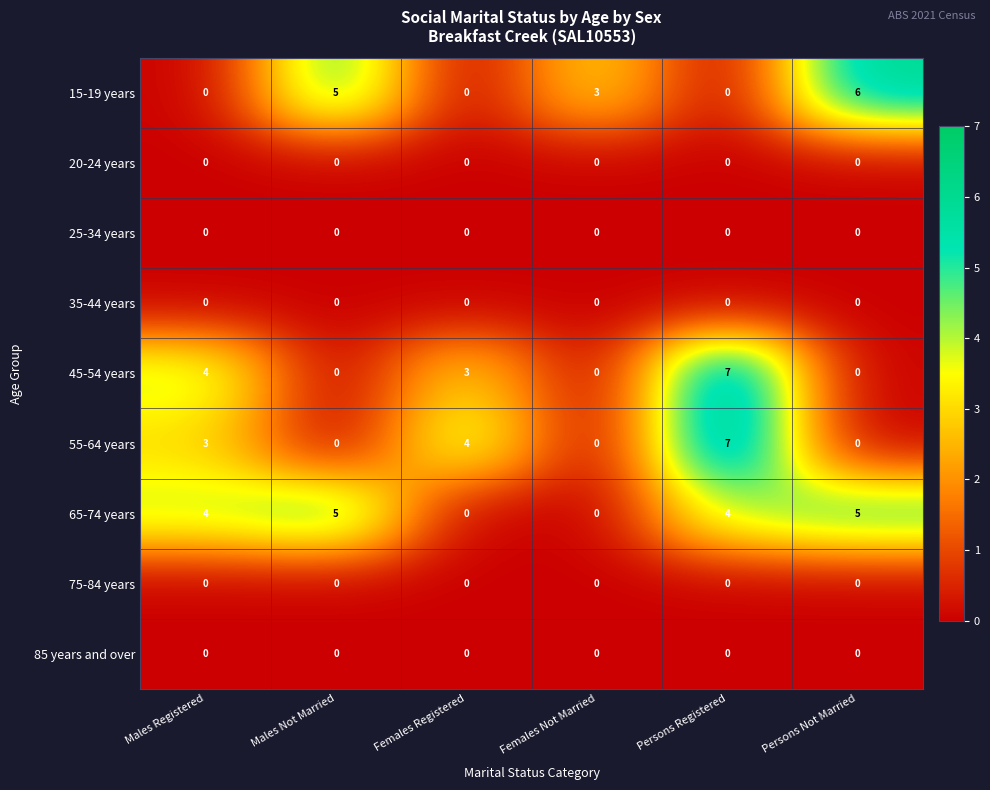

Which series changed the most between Males Registered and Persons Registered?

55-64 years